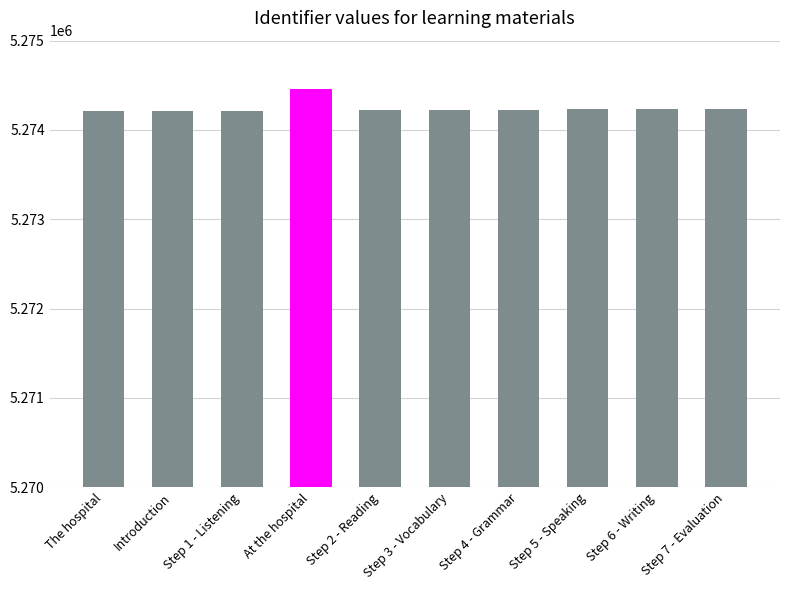

The value at At the hospital is 8237839. True or false?

False